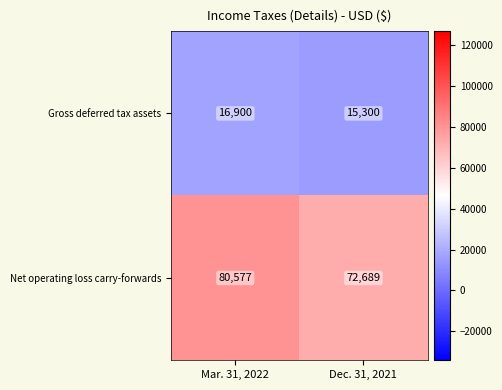

Which series has the largest range (max minus min)?

Net operating loss carry-forwards